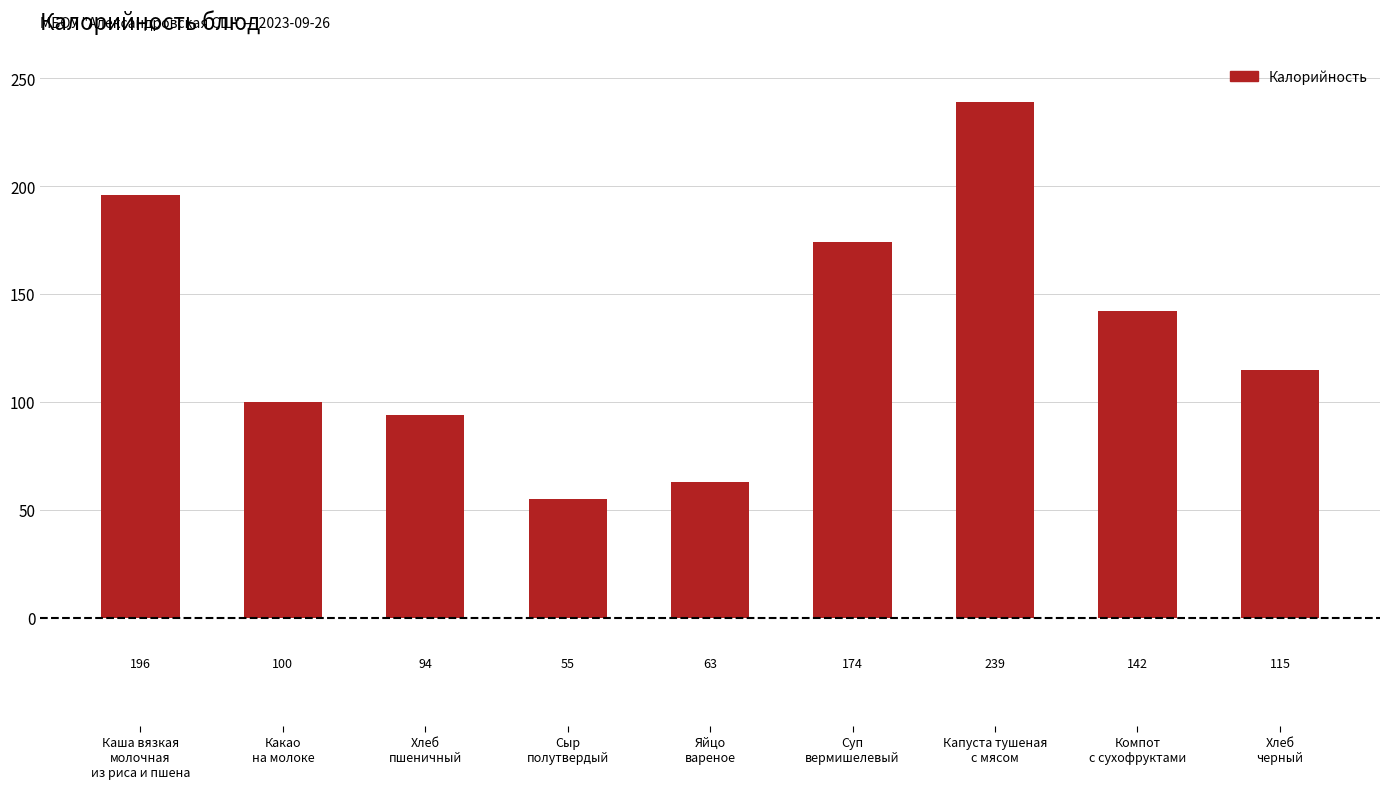

What is the difference between the maximum and minimum values?

184